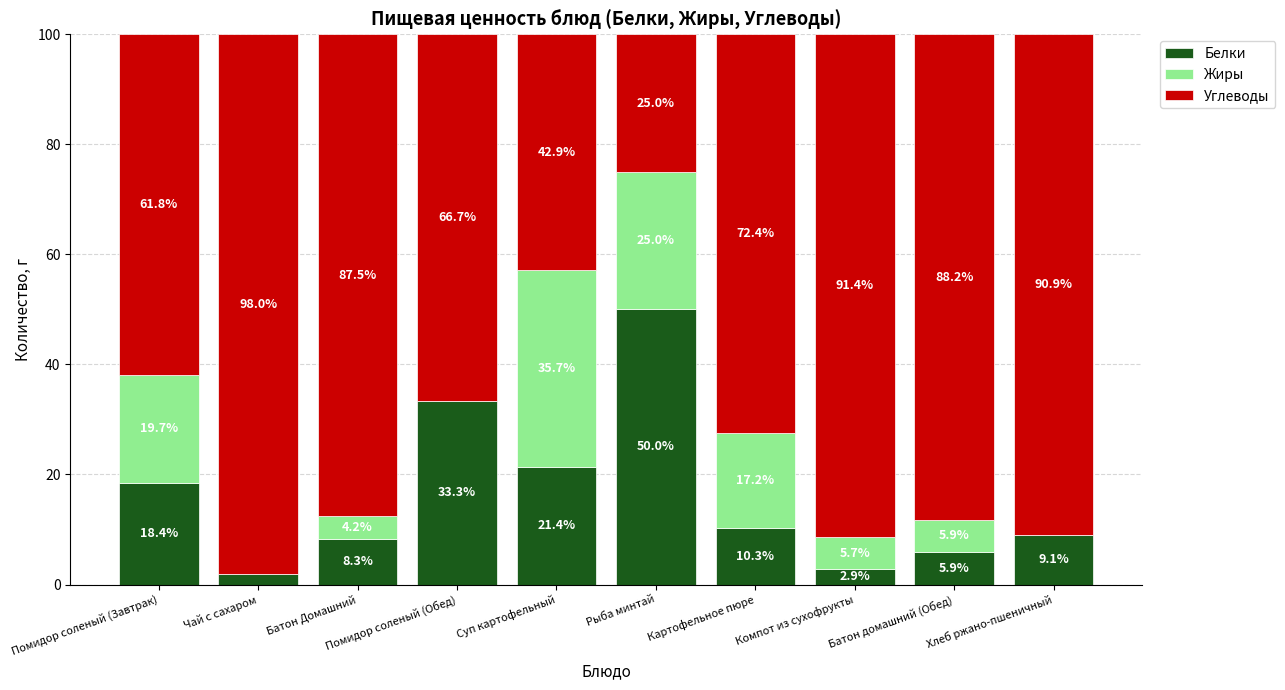

Which category has the highest value in the Белки series?

Рыба минтай